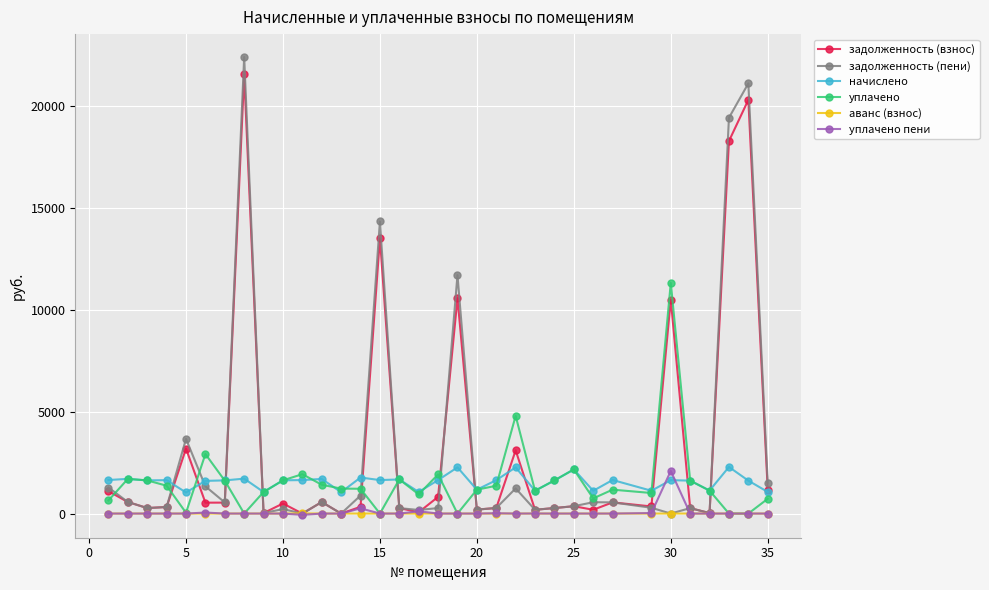

What are all the series names shown in the legend?

задолженность (взнос), задолженность (пени), начислено, уплачено, аванс (взнос), уплачено пени